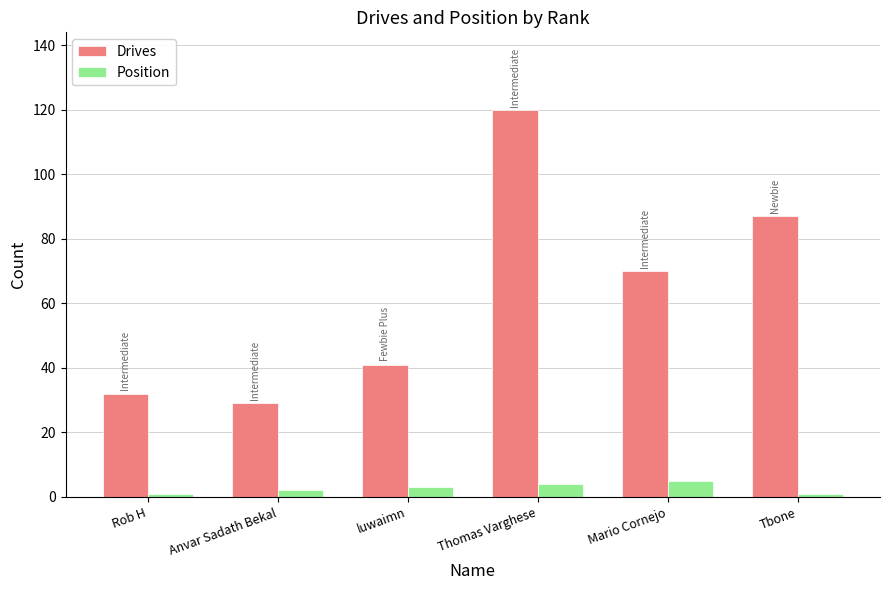

Which series changed the most between Thomas Varghese and Tbone?

Drives